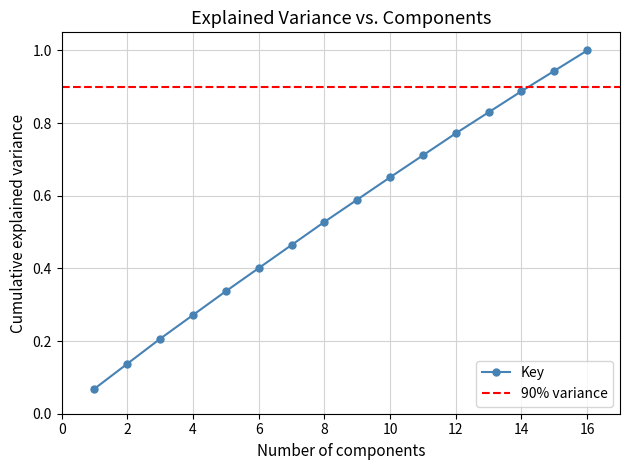

Rank the categories by value from lowest to highest.

1, 2, 3, 4, 5, 6, 7, 8, 9, 10, 11, 12, 13, 14, 15, 16